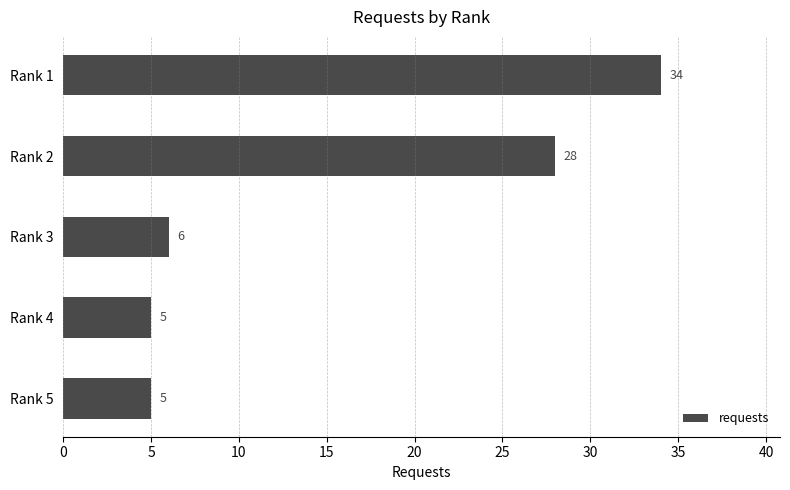

What is the difference between the maximum and second lowest values?

29